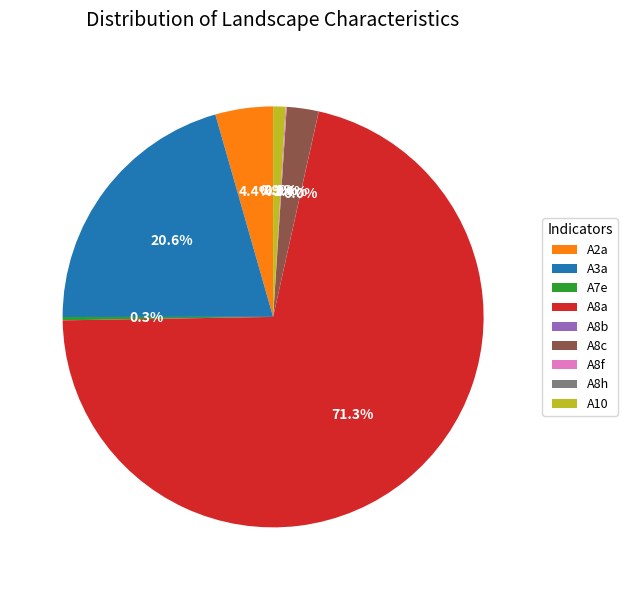

Is A10 the majority of the pie?

No